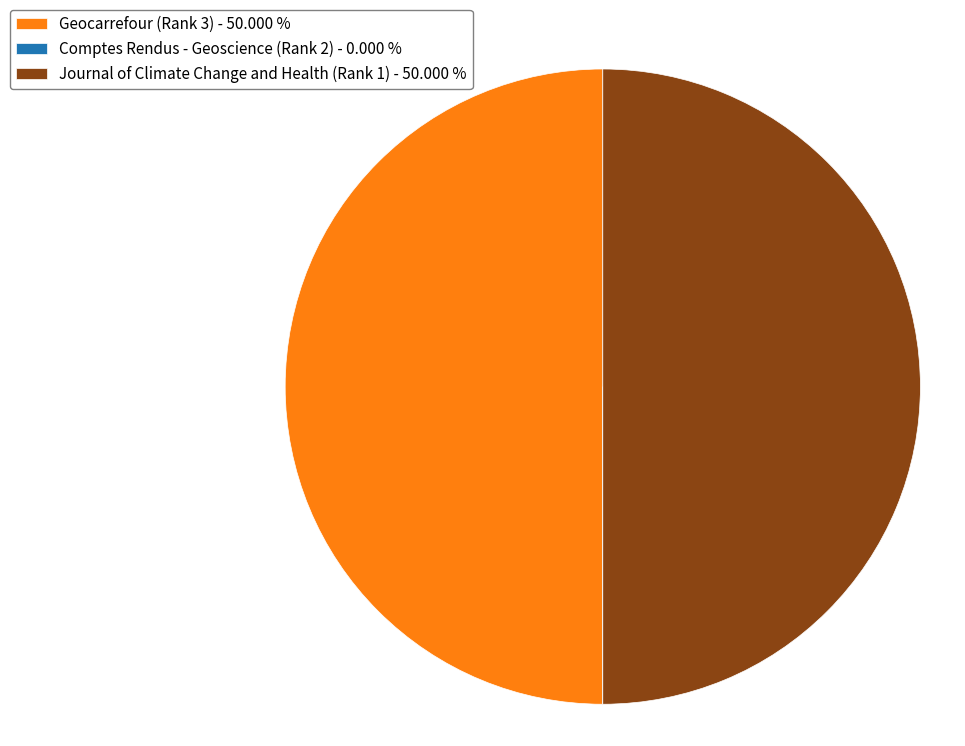

What is the ratio of the value at Journal of Climate Change and Health (Rank 1) - 50.000 % to the value at Geocarrefour (Rank 3) - 50.000 %?

1.0